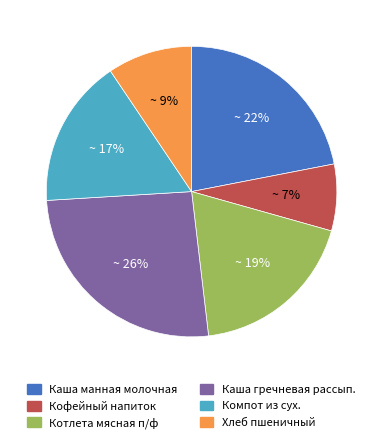

To the nearest percent, what percentage of the pie is Хлеб пшеничный?

9%